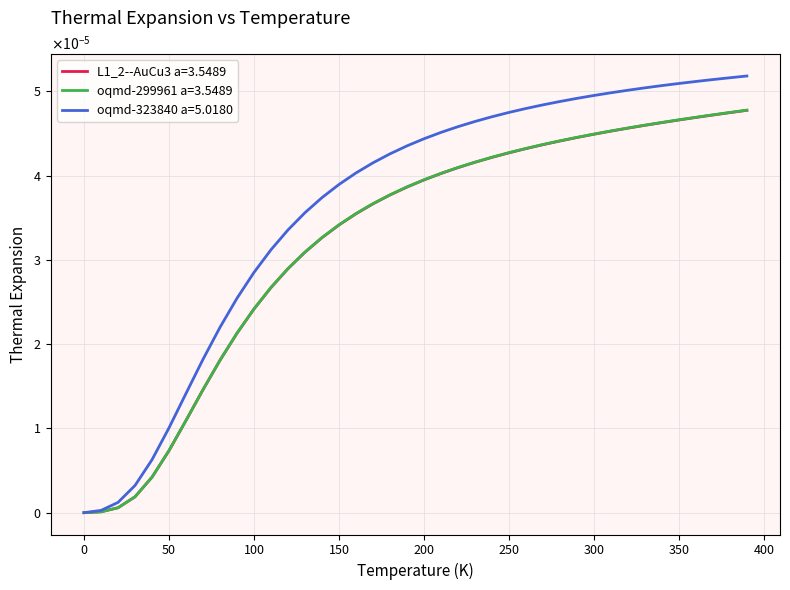

What are all the series names shown in the legend?

L1_2--AuCu3 a=3.5489, oqmd-299961 a=3.5489, oqmd-323840 a=5.0180